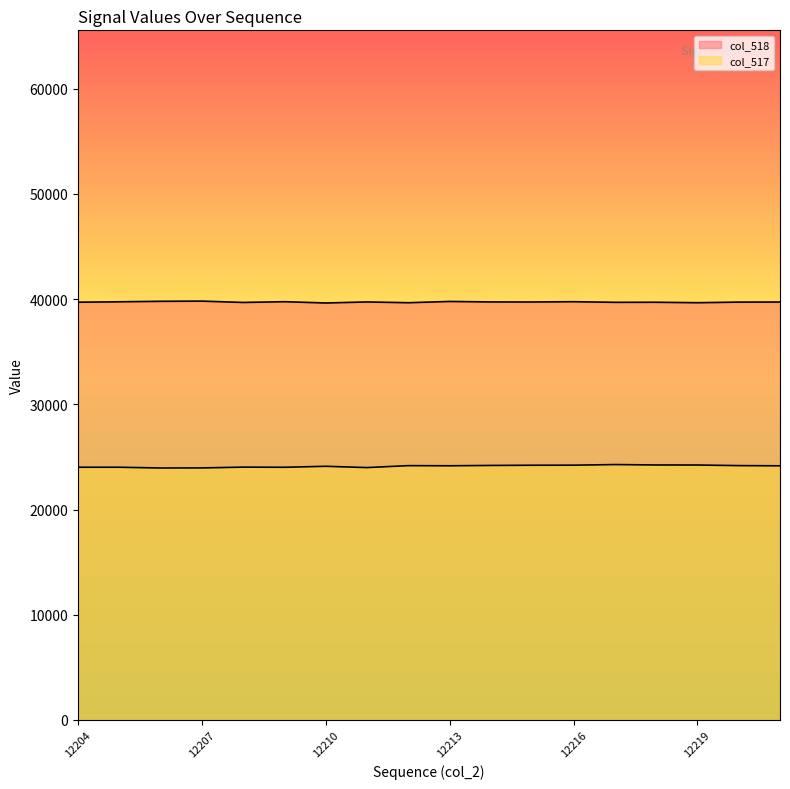

At which category does the chart reach its peak across all series?

12207